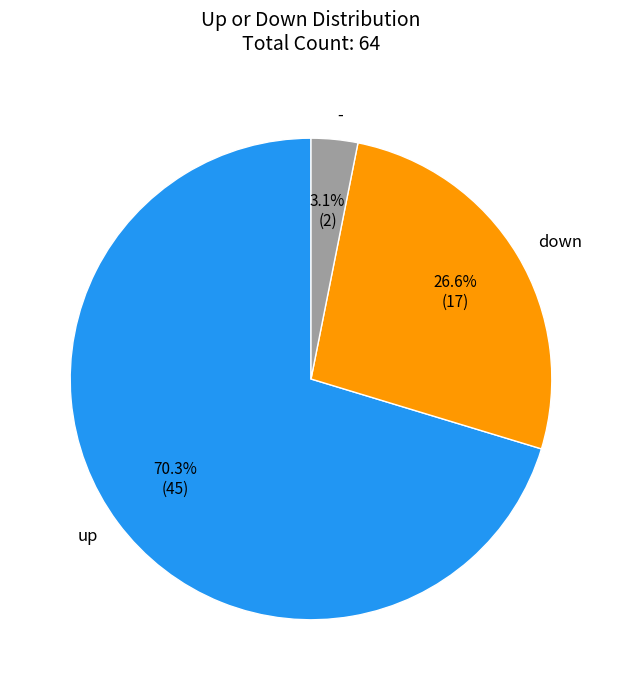

Count the number of slices in the pie.

3